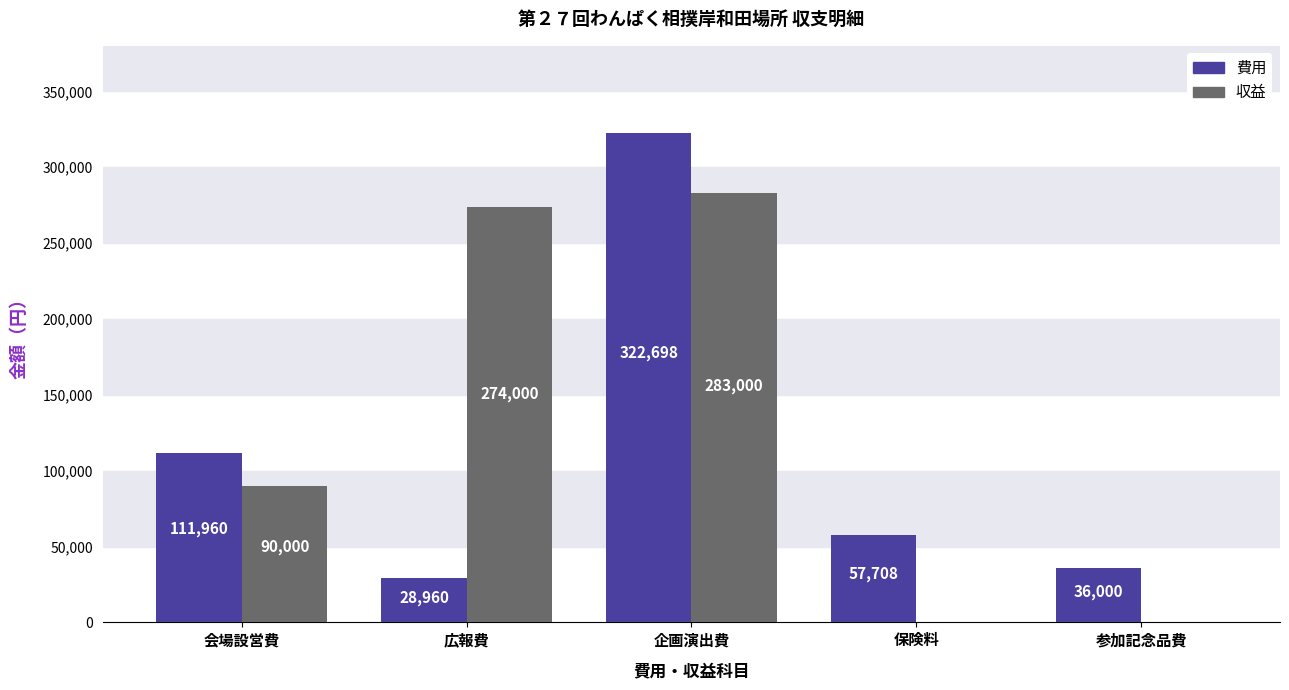

What is the total value across all series at 広報費?

302960